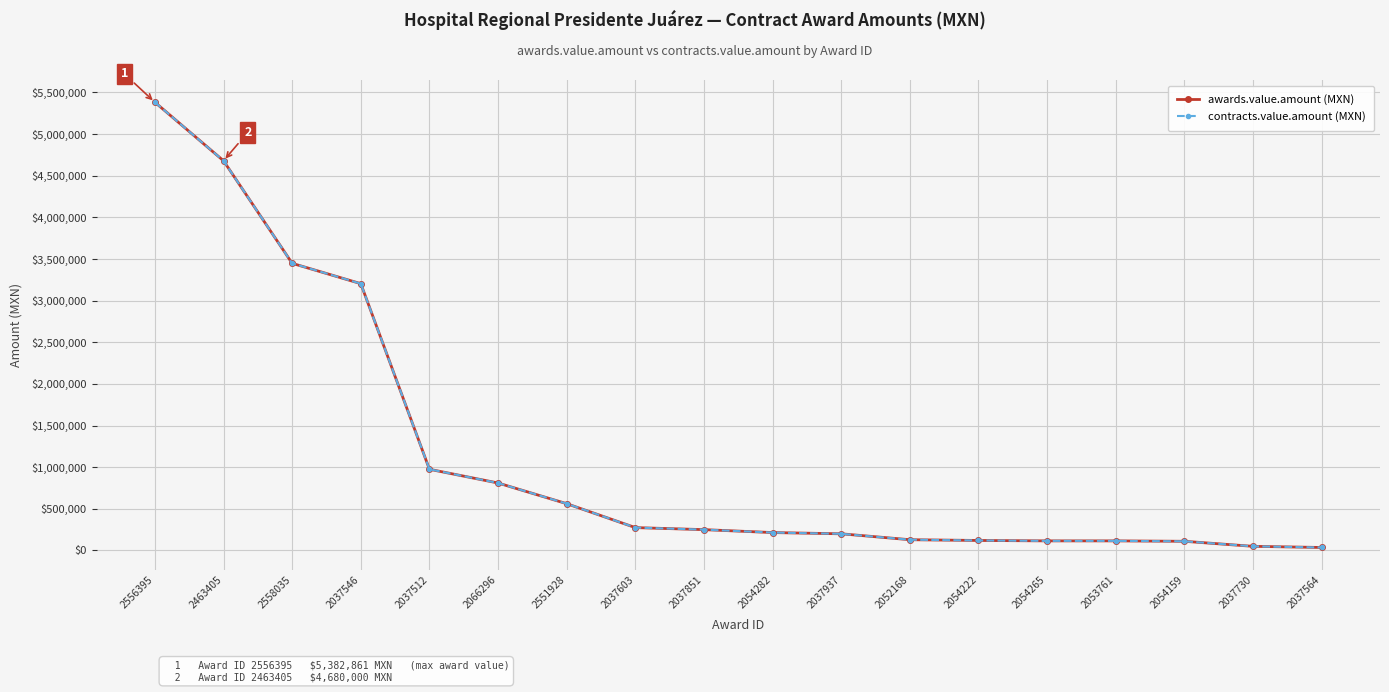

How many lines are shown in the chart?

2